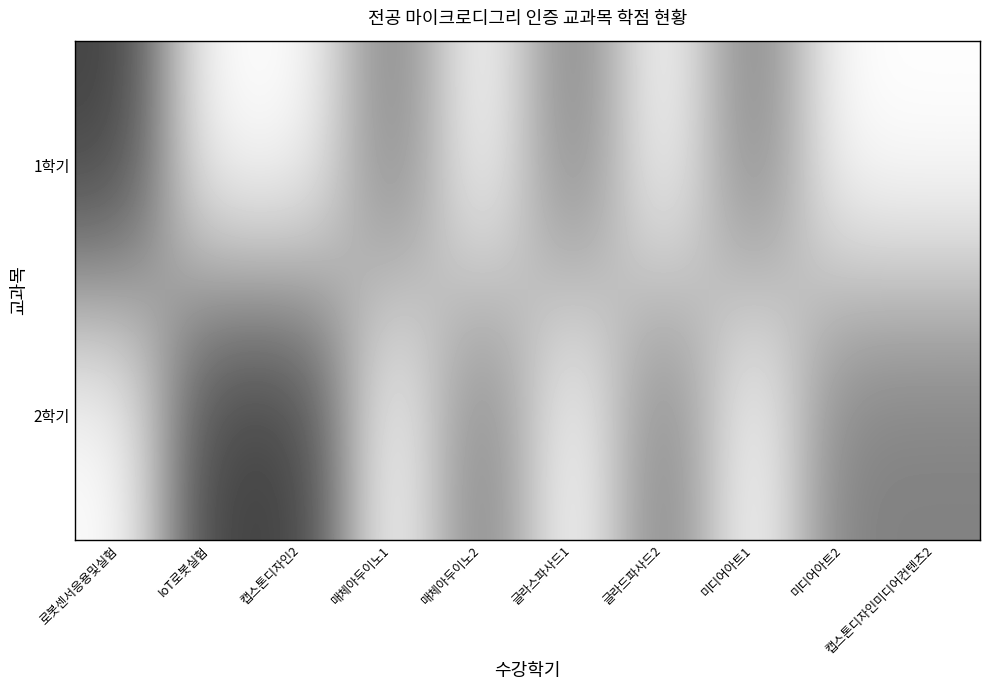

Reading right to left, extract all data points from this chart.

1학기: 캡스톤디자인미디어컨텐츠2=0	미디어아트2=0	미디어아트1=2	글라드파사드2=0	글라스파사드1=2	매체아두이노2=0	매체아두이노1=2	캡스톤디자인2=0	IoT로봇실험=0	로봇센서응용및실험=3
2학기: 캡스톤디자인미디어컨텐츠2=2	미디어아트2=2	미디어아트1=0	글라드파사드2=2	글라스파사드1=0	매체아두이노2=2	매체아두이노1=0	캡스톤디자인2=3	IoT로봇실험=3	로봇센서응용및실험=0